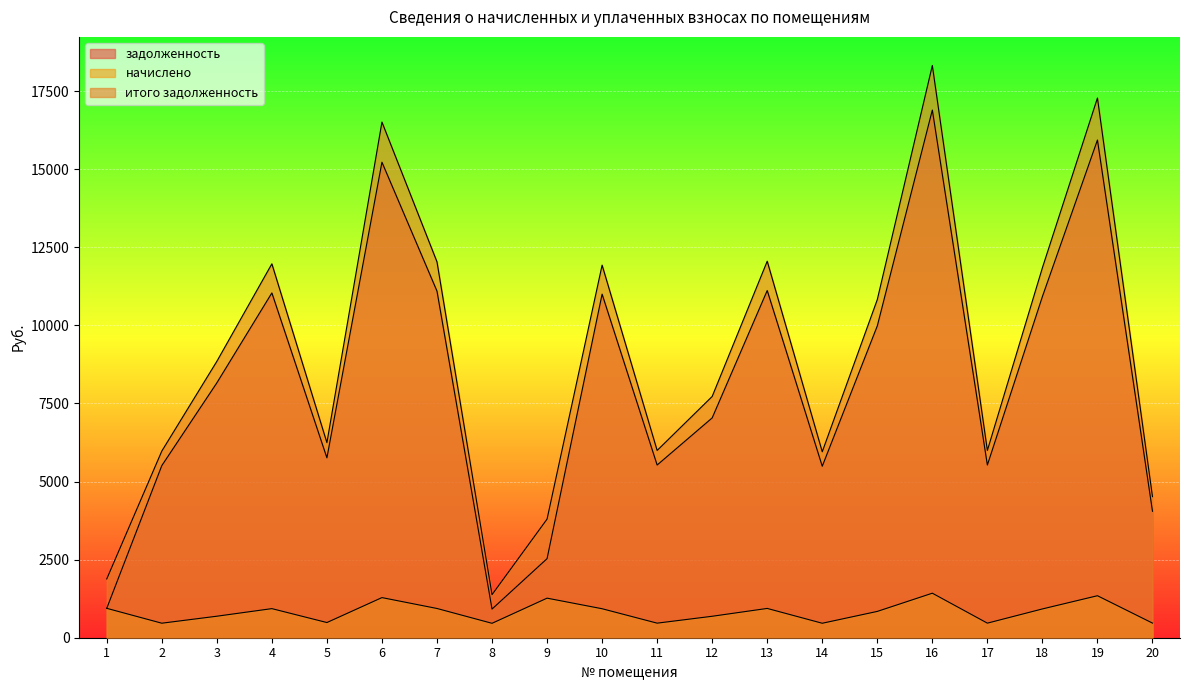

The value of задолженность at 16 is 16896.0. True or false?

True